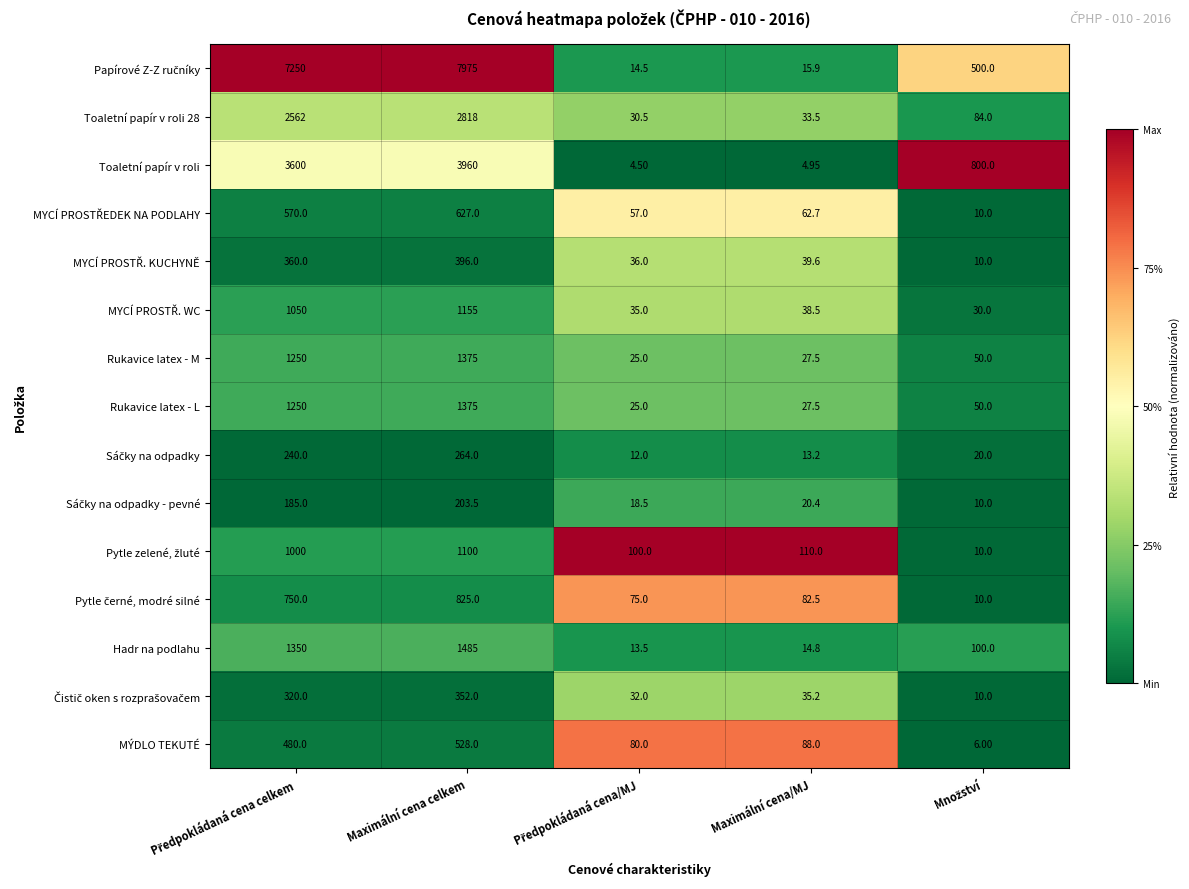

At which label does Toaletní papír v roli reach its peak?

Maximální cena celkem